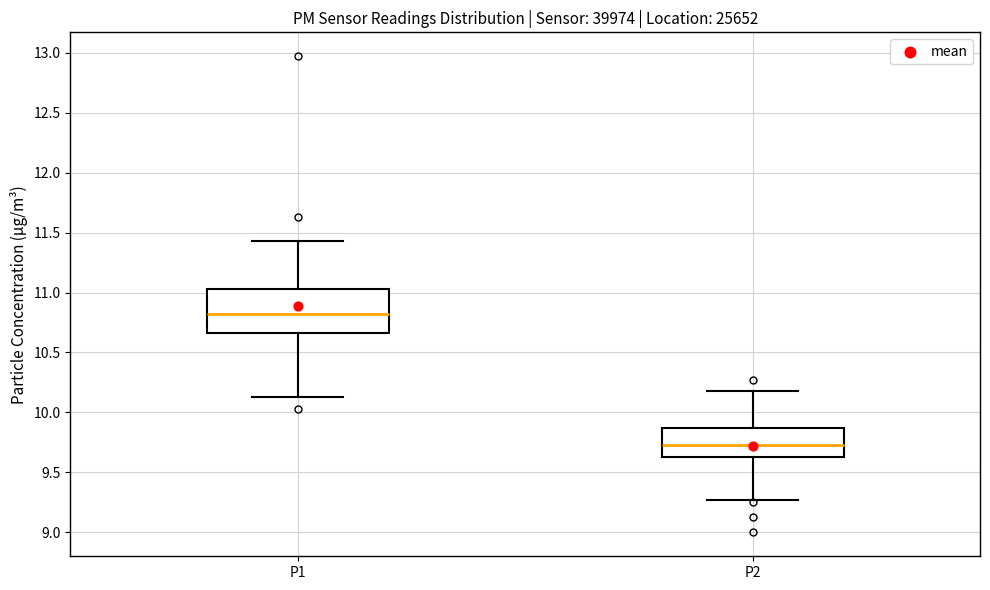

Where does the median line of the box for P1 sit on the y-axis? The values are not printed on the chart, so give them approximately, as read against the axis.

10.85